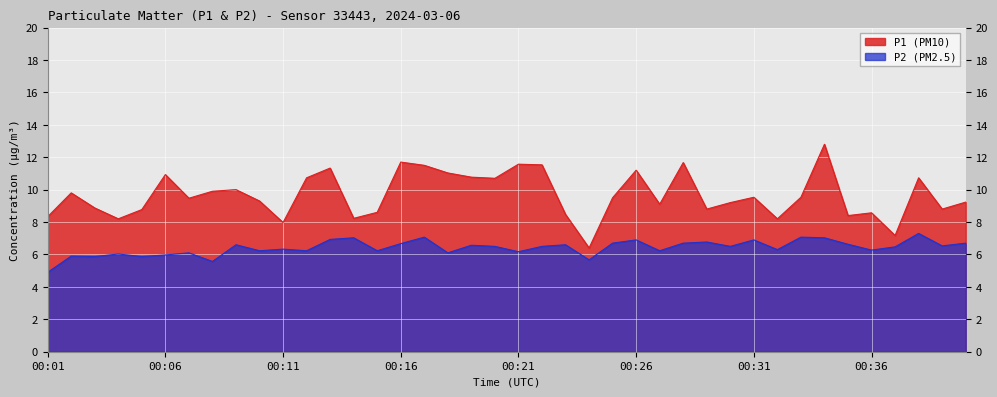

In P2, how many points are higher than both neighbors (excluding endpoints)?

14